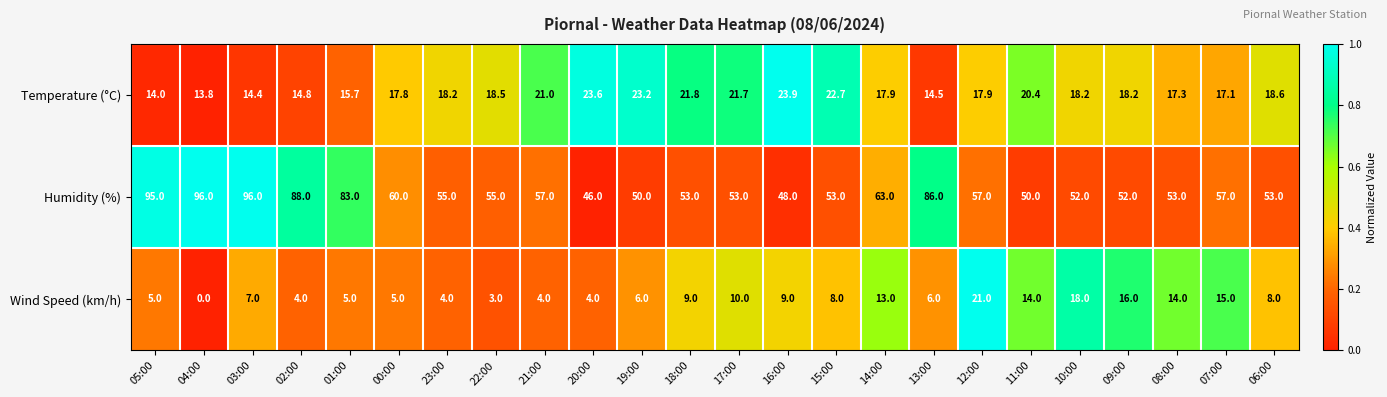

Rank the series at 00:00 from lowest to highest value.

Wind Speed (km/h), Temperature (°C), Humidity (%)